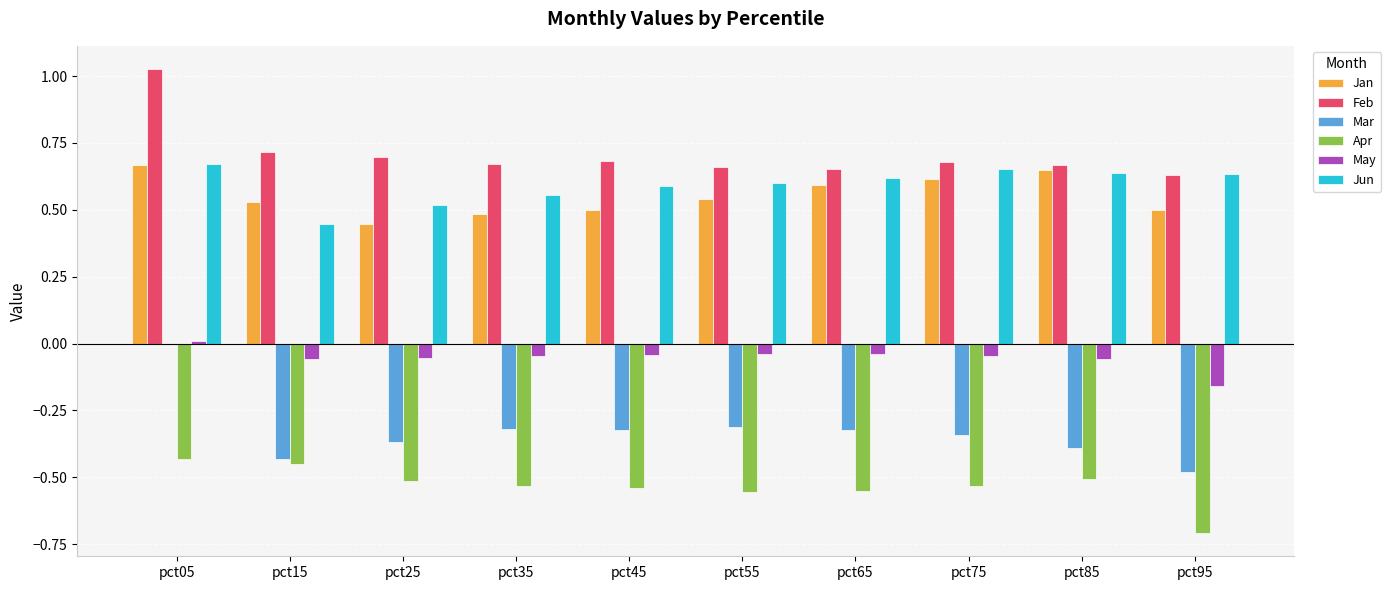

At which category is the sum across all series the highest?

pct05